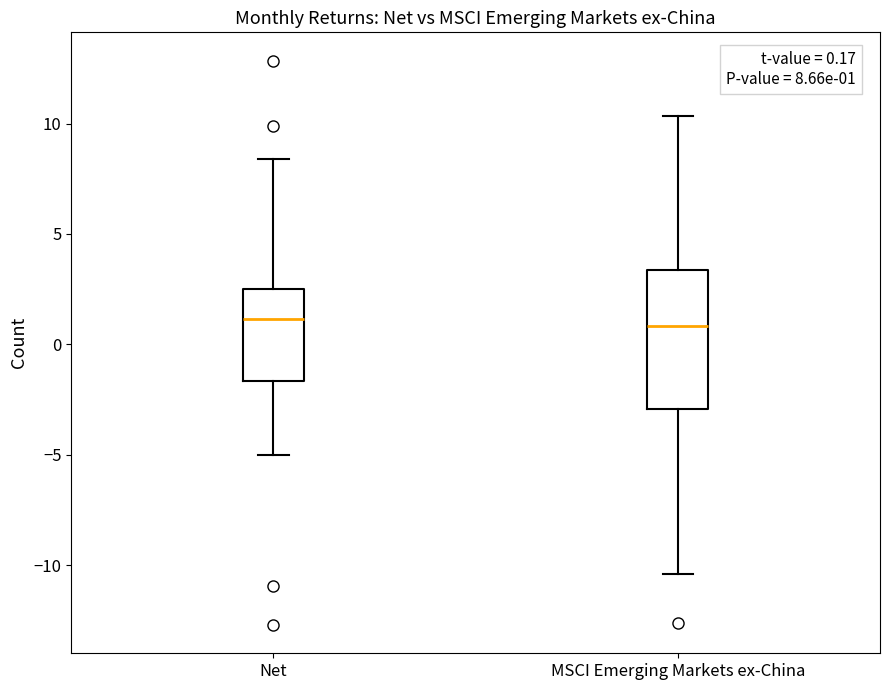

Which box is the tallest, from its lower edge to its upper edge?

MSCI Emerging Markets ex-China